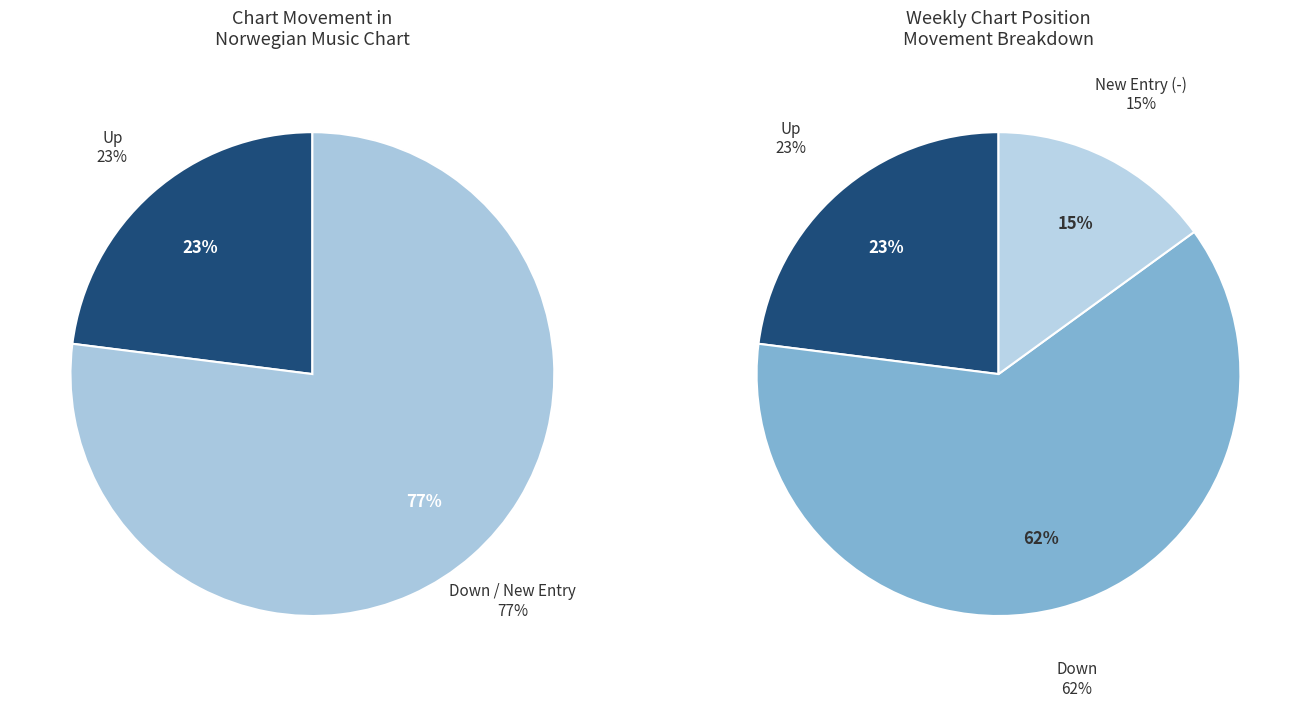

How many segments does this pie chart have?

3